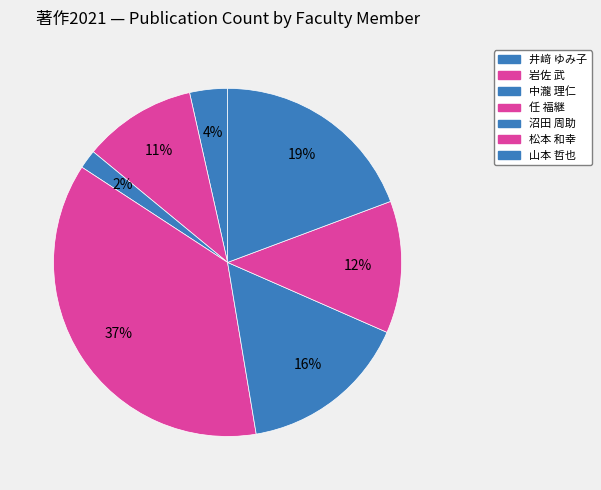

Count the number of slices in the pie.

7